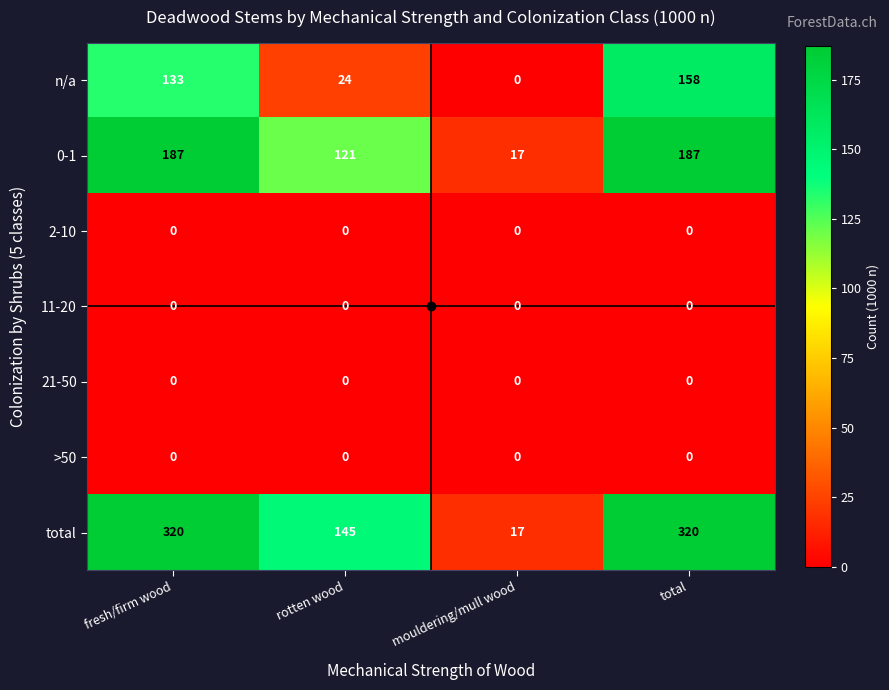

What is the difference between the highest and lowest values at rotten wood?

145